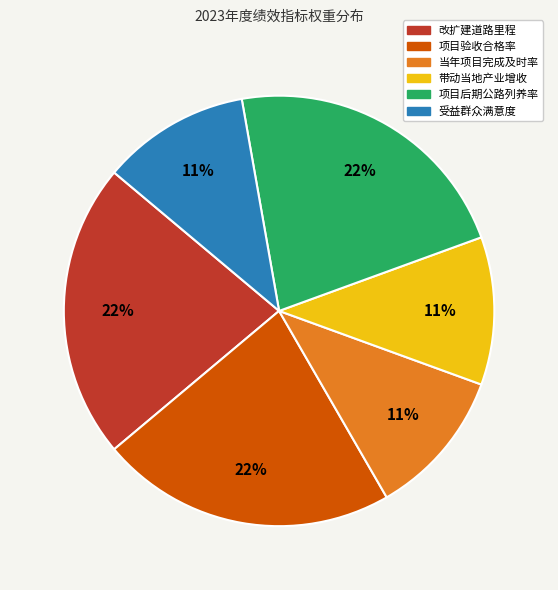

Which has a higher value, 当年项目完成及时率 or 项目后期公路列养率?

项目后期公路列养率